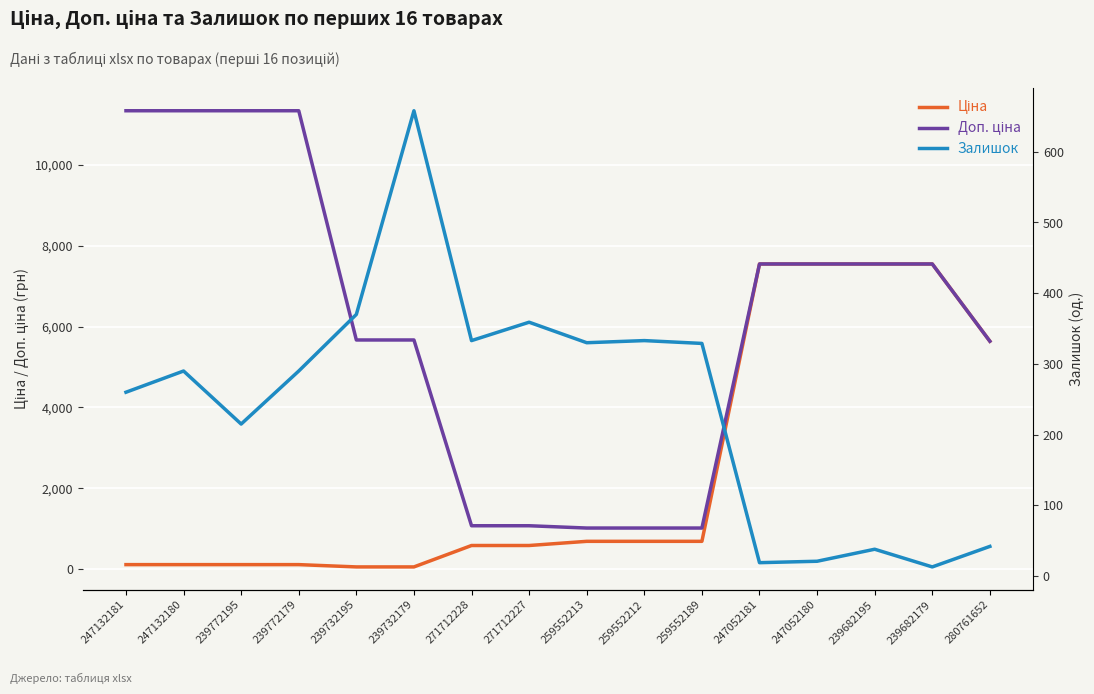

What is the sum of the Залишок values at 239682195 and 247052180?

59.0